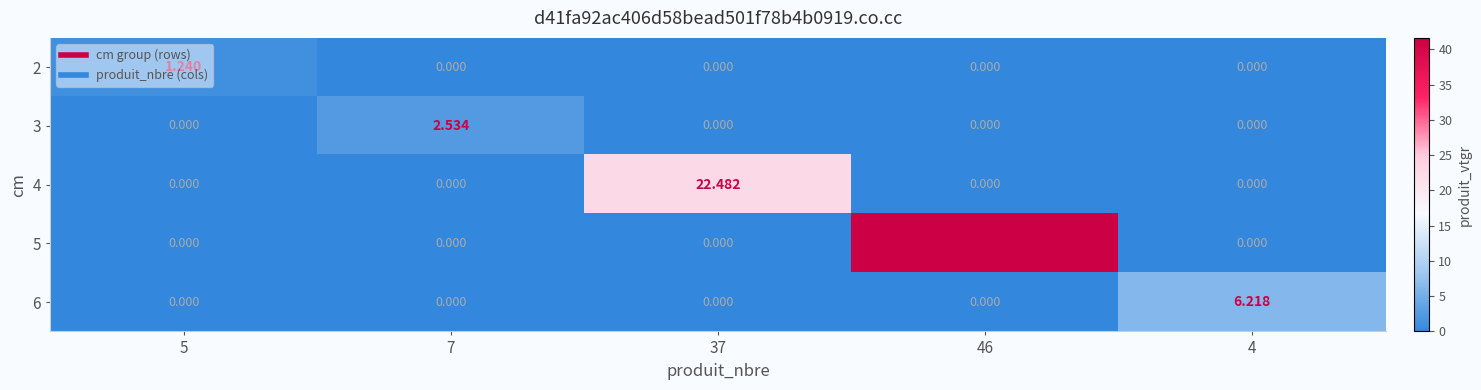

Count the number of categories in the chart.

5